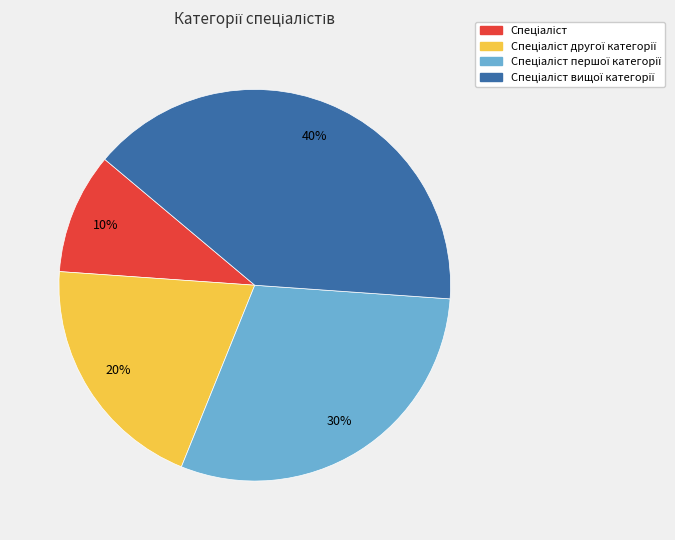

To the nearest percent, what is the difference between the largest and smallest slice percentages?

30%